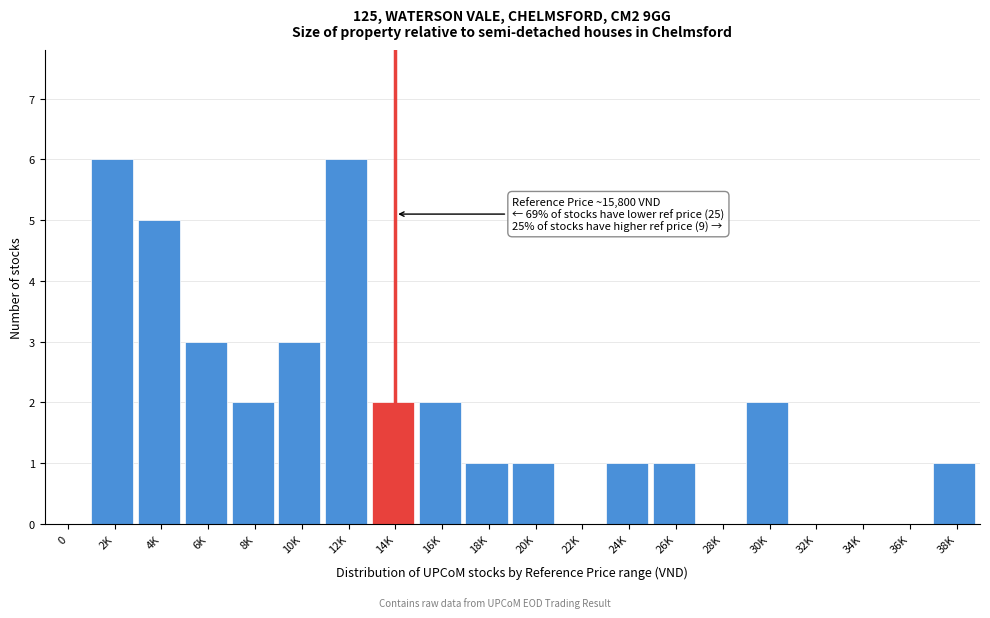

Reading left to right, list all the values displayed in this chart.

0=0	2K=6	4K=5	6K=3	8K=2	10K=3	12K=6	14K=2	16K=2	18K=1	20K=1	22K=0	24K=1	26K=1	28K=0	30K=2	32K=0	34K=0	36K=0	38K=1